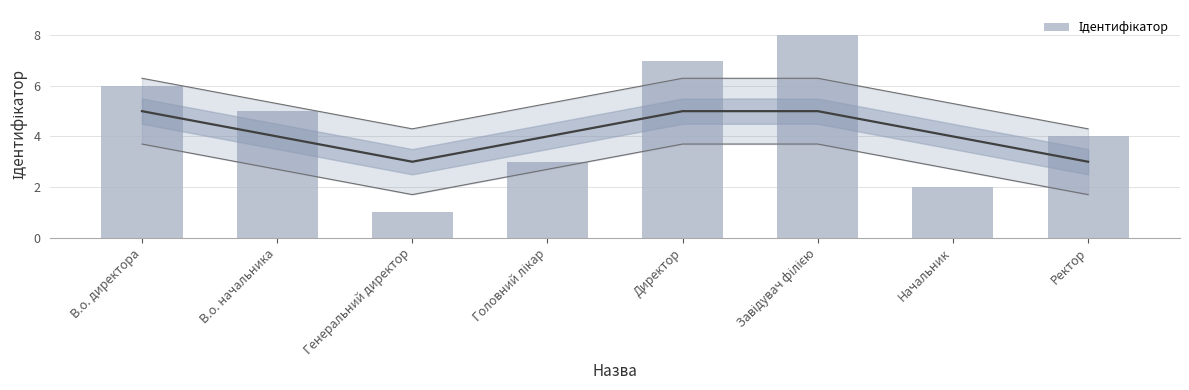

Which has a higher value, Ректор or В.о. директора?

В.о. директора